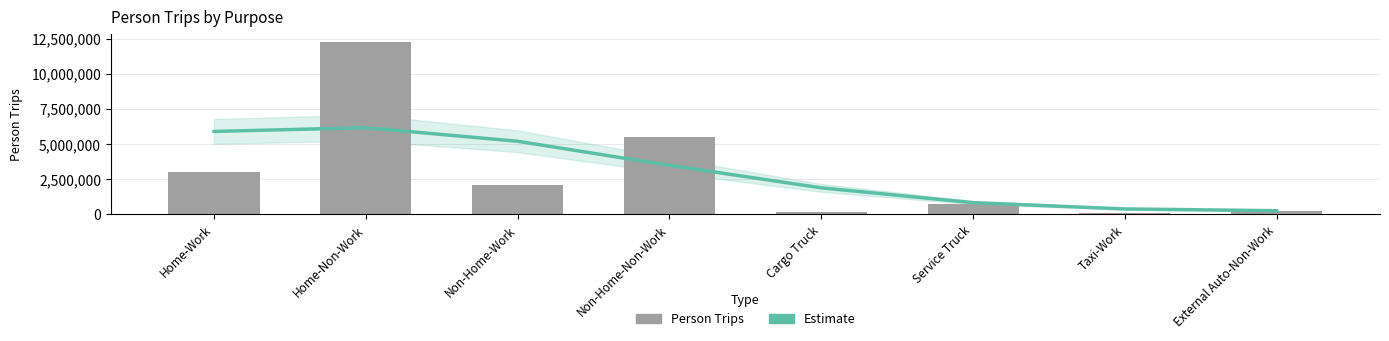

Count the number of categories in the chart.

8